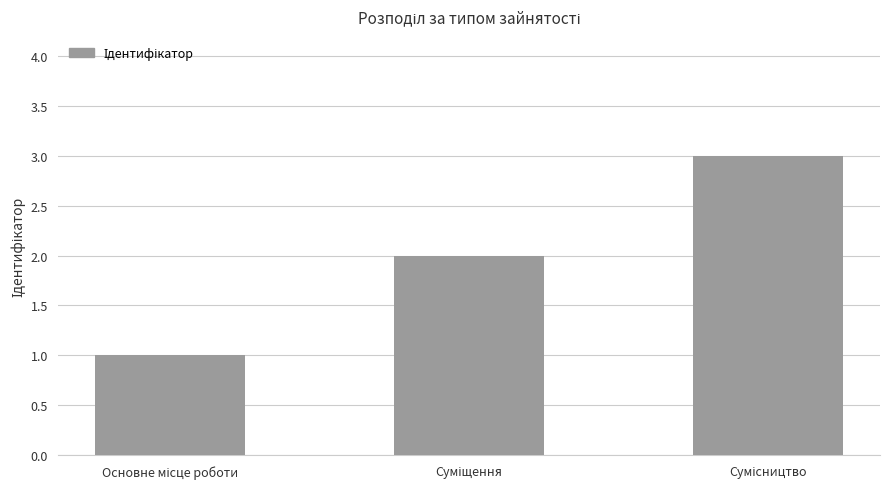

What is the maximum value shown in the chart?

3